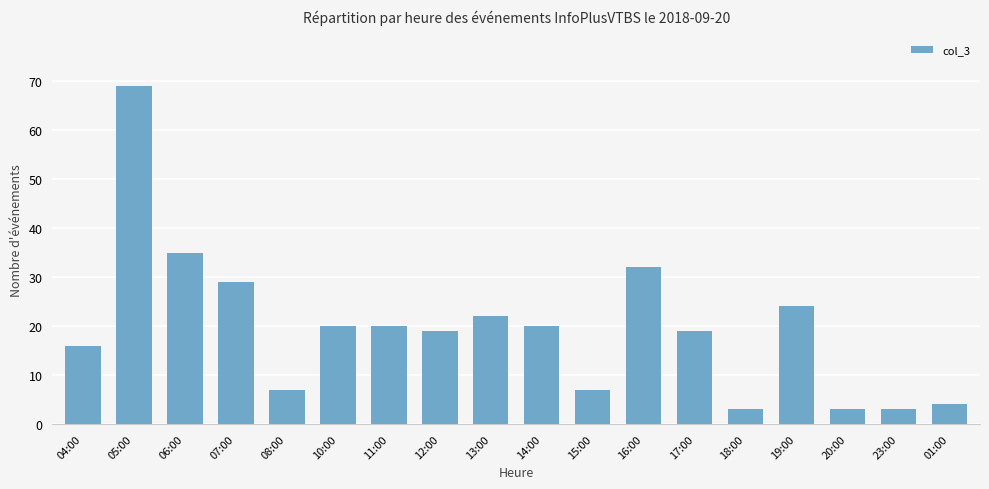

Reading left to right, list all the values displayed in this chart.

04:00=16	05:00=69	06:00=35	07:00=29	08:00=7	10:00=20	11:00=20	12:00=19	13:00=22	14:00=20	15:00=7	16:00=32	17:00=19	18:00=3	19:00=24	20:00=3	23:00=3	01:00=4